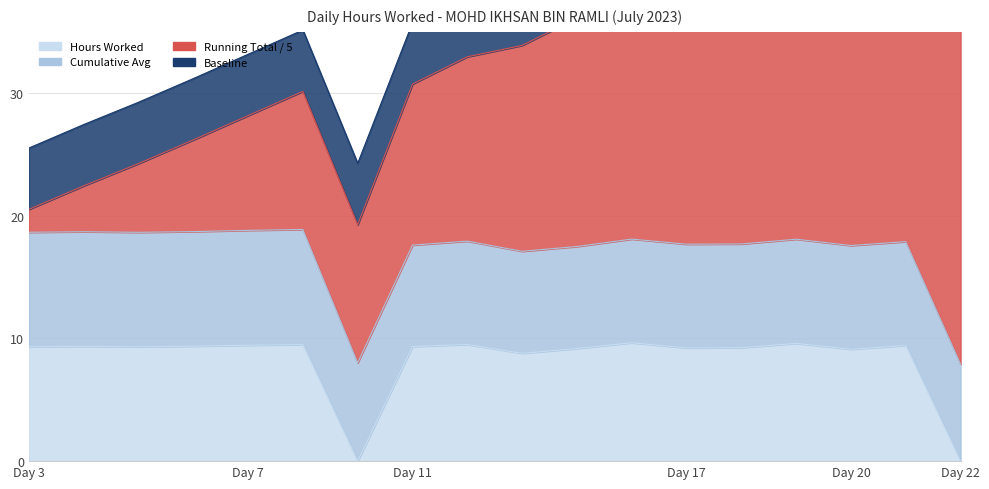

What is the spread (max minus min) of values at 8?

6.3